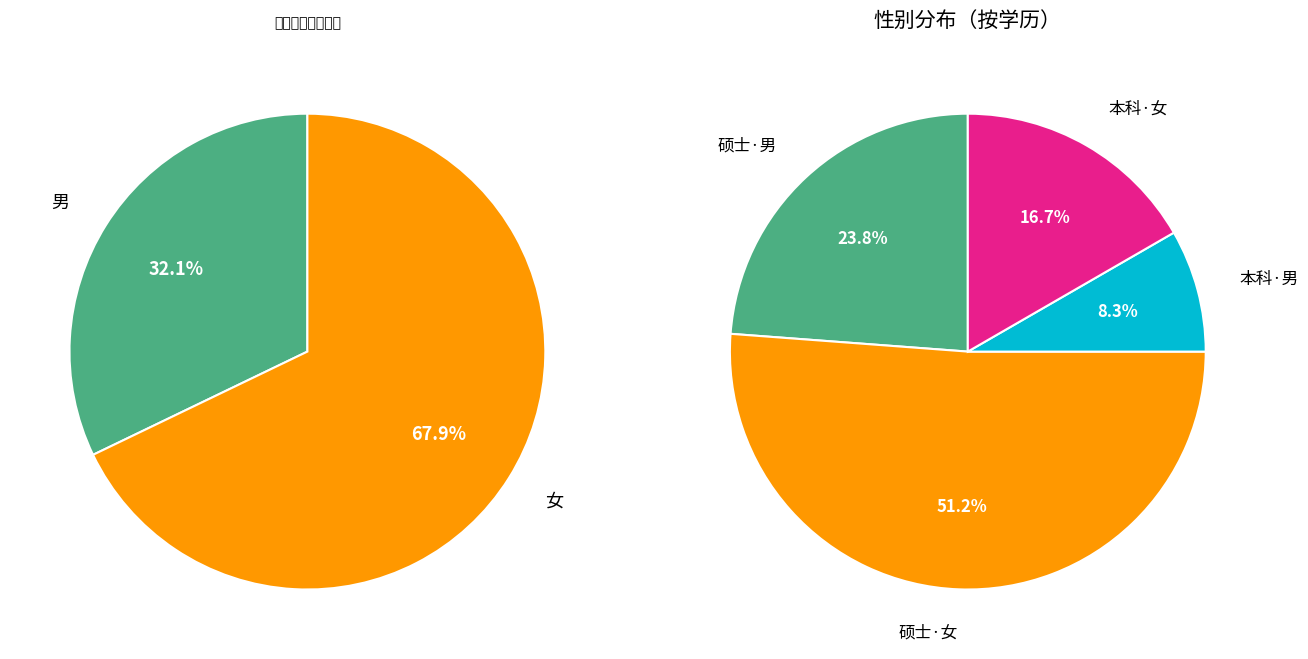

The 男 slice represents 44% of the pie. True or false?

False